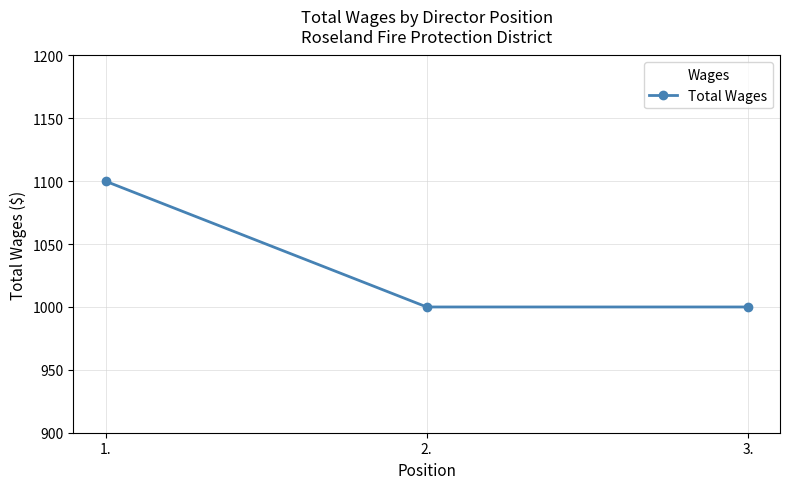

Reading left to right, list all the values displayed in this chart.

1.=1100	2.=1000	3.=1000